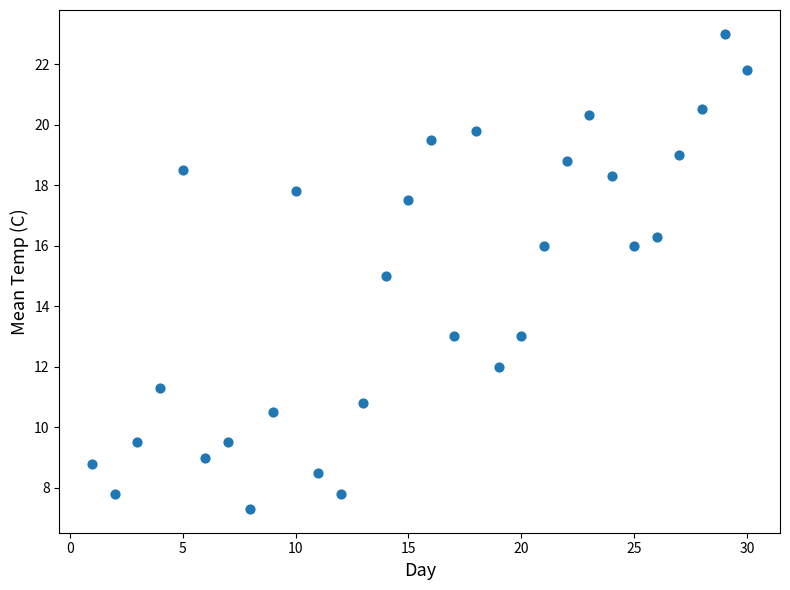

What is the range of X values (max minus min)?

29.0